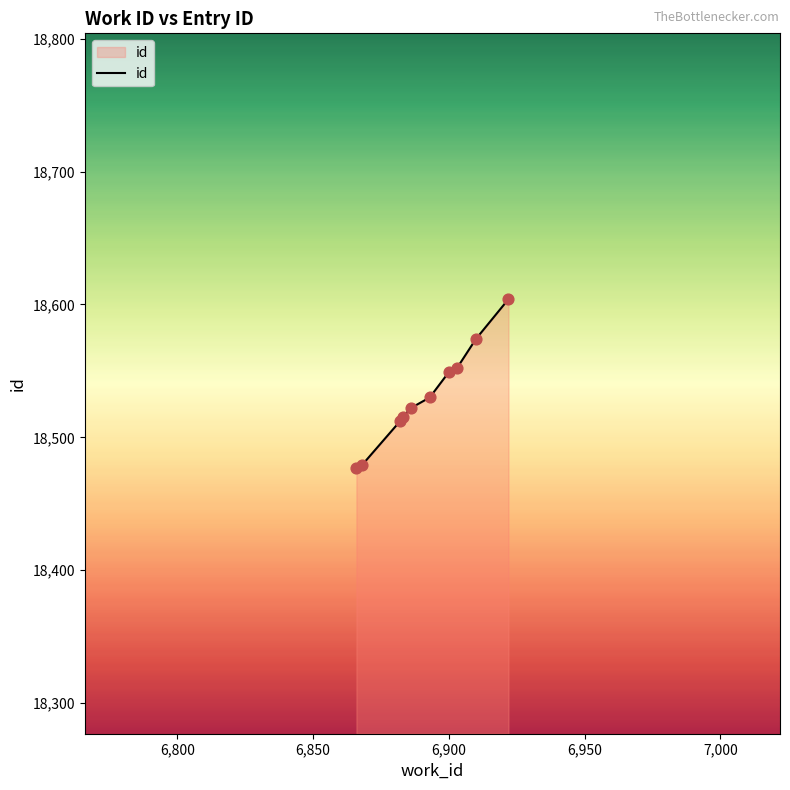

What is the difference between the maximum and minimum values?

127